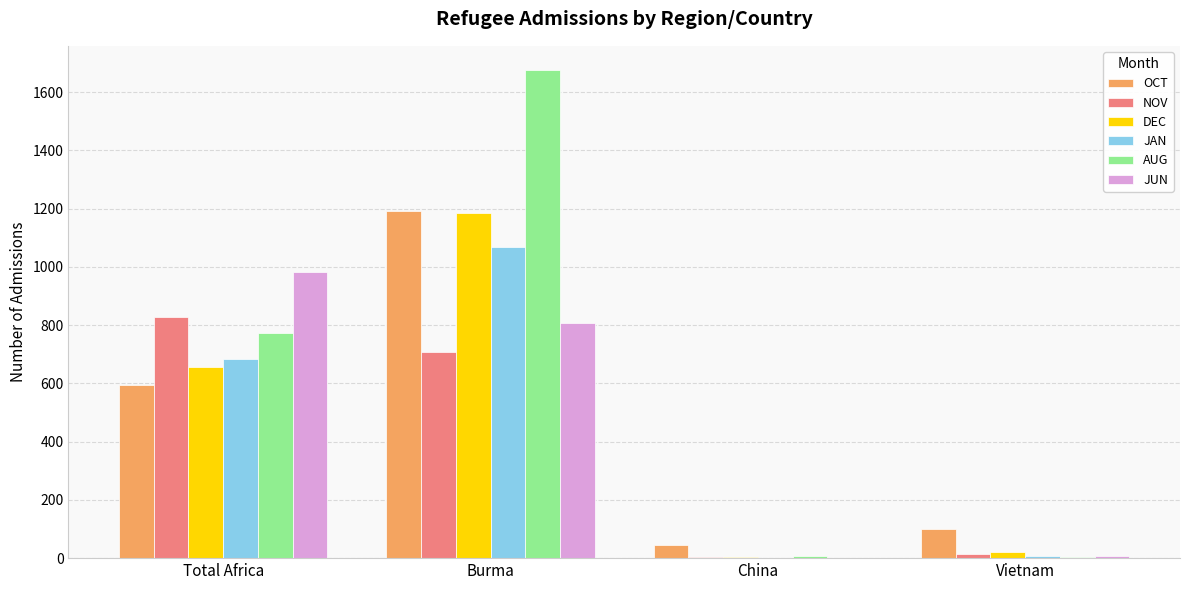

The OCT series shows 45 at China. True or false?

True